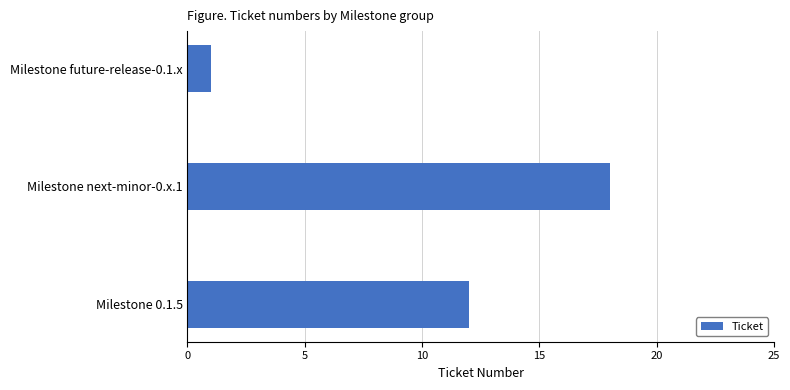

Which has a higher value, Milestone next-minor-0.x.1 or Milestone future-release-0.1.x?

Milestone next-minor-0.x.1